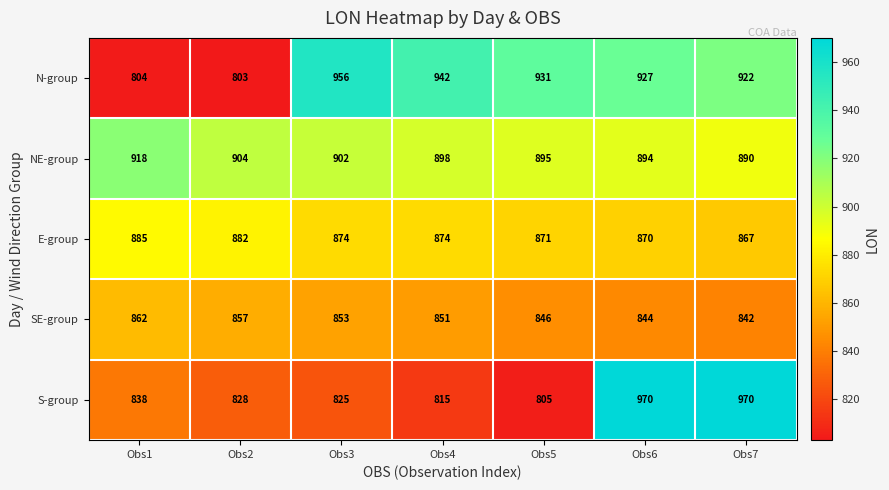

What is the smallest value displayed?

803